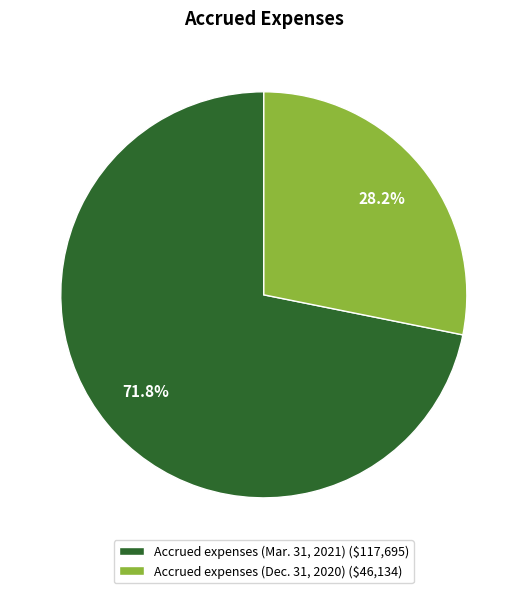

How many segments does this pie chart have?

2